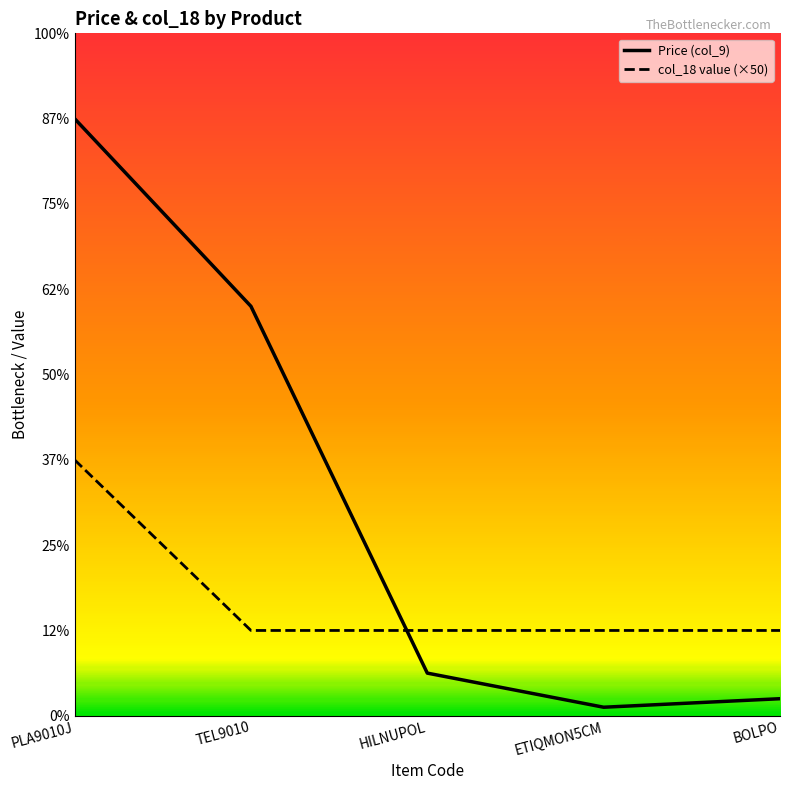

Read the Price (col_9) value at PLA9010J, to the nearest 10.

350